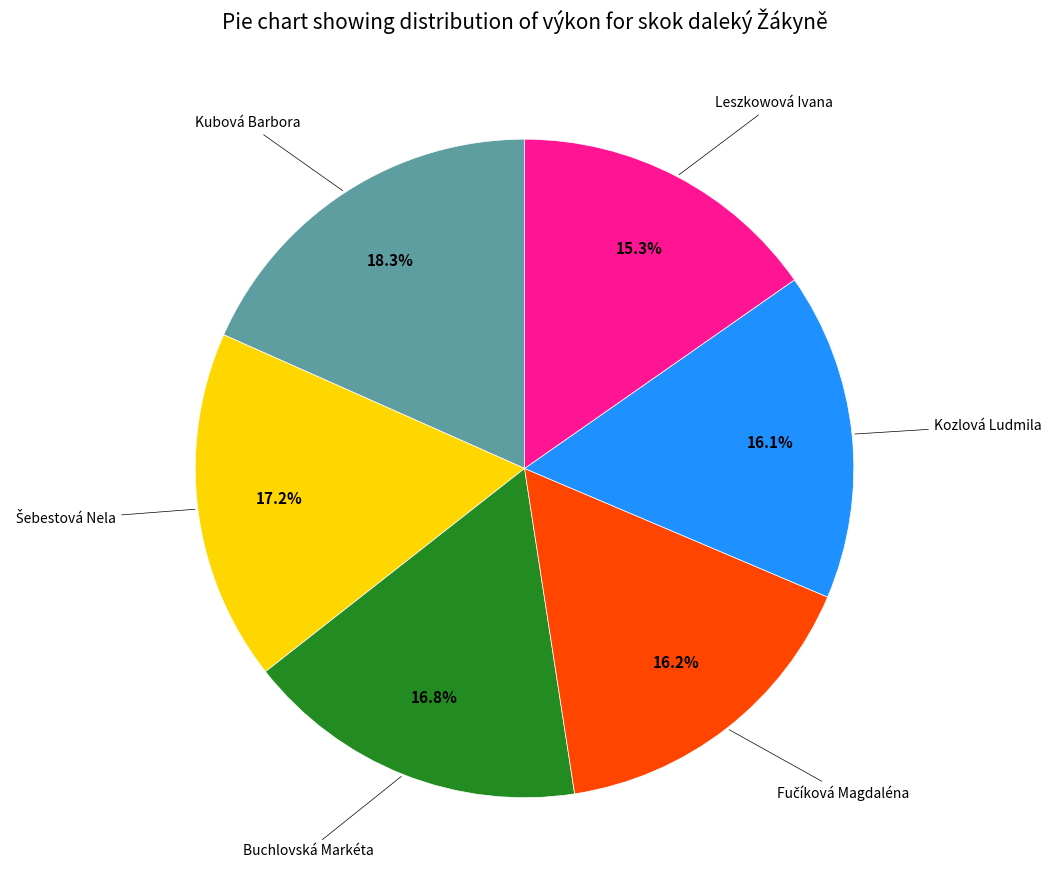

To the nearest percent, what is the difference between the largest and smallest slice percentages?

3%